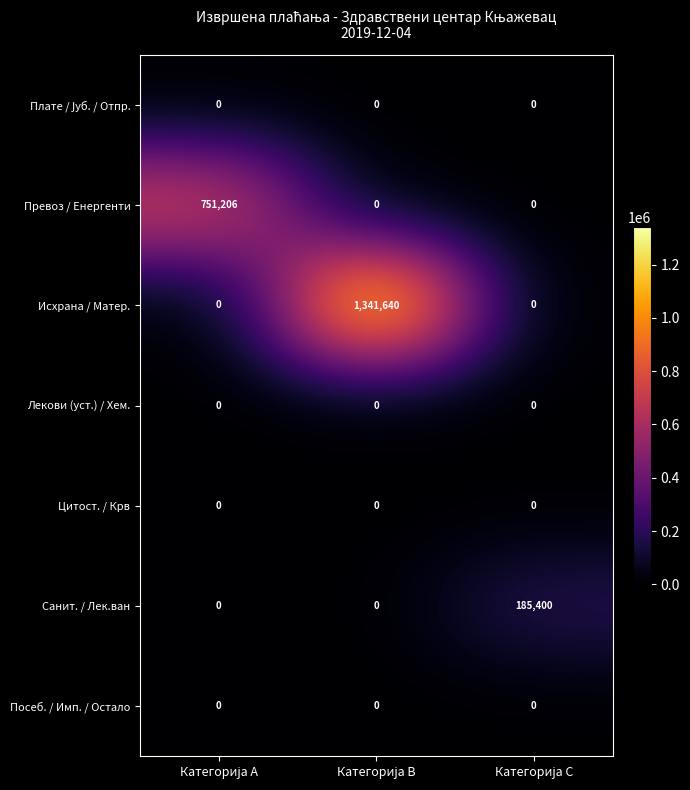

Which series has the largest total across all categories?

Исхрана / Матер.